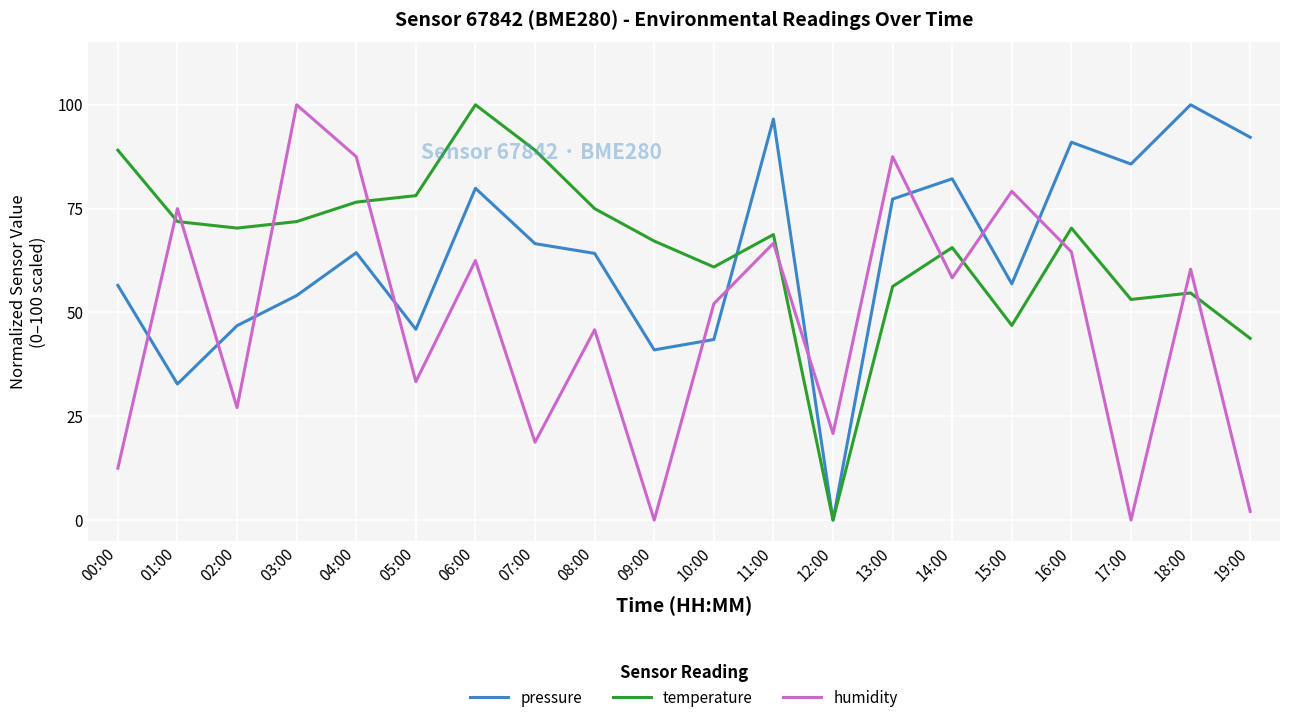

True or false: temperature and humidity cross at least once.

True